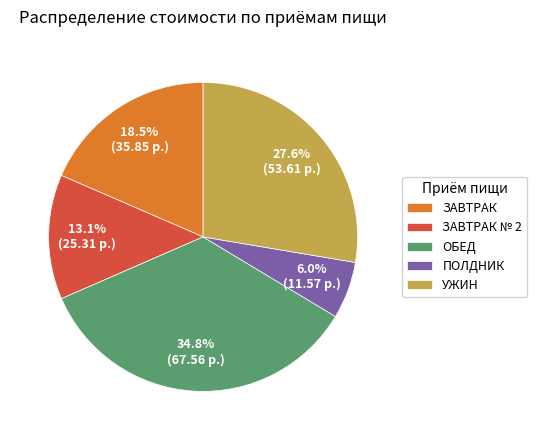

How much of the chart is everything except ЗАВТРАК?

81.5%